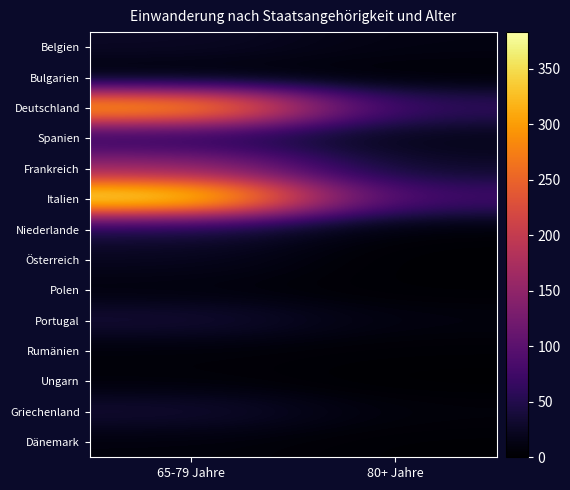

Which has a higher value, 65-79 Jahre or 80+ Jahre?

65-79 Jahre